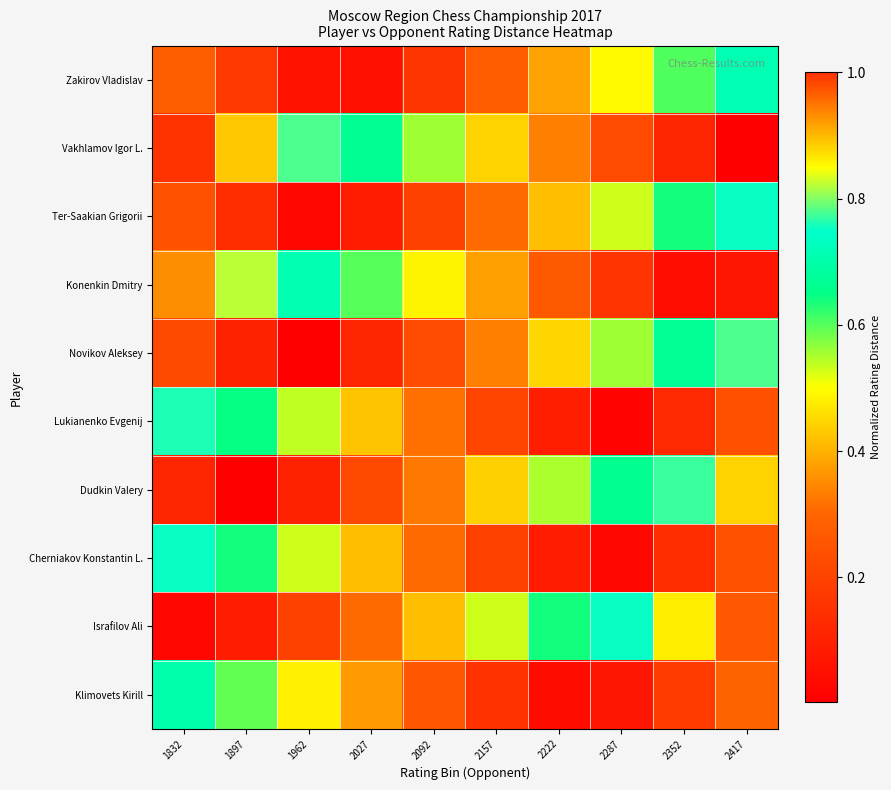

What is the total value across all series at 2417?

4.9